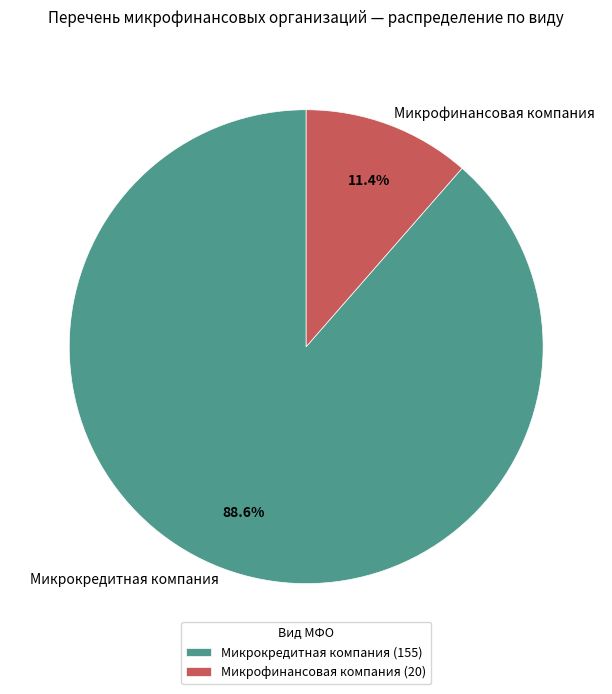

To the nearest percent, what is the average slice percentage?

50%